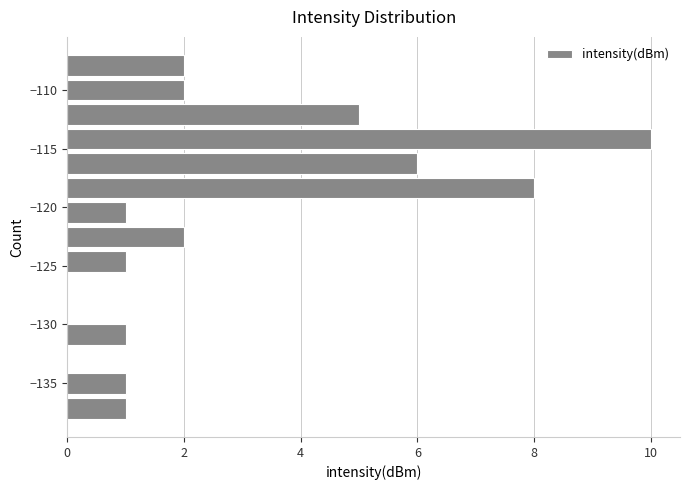

Reading bottom to top, transcribe this chart: for each bar, give the range it covers on the y-axis and its length. Neither the bar edges nor the lengths are printed on the chart, so give them approximately, as read against the axes.

-138.5 to -136.0: 1
-136.0 to -134.0: 1
-134.0 to -132.0: 0
-132.0 to -130.0: 1
-130.0 to -128.0: 0
-128.0 to -125.5: 0
-125.5 to -123.5: 1
-123.5 to -121.5: 2
-121.5 to -119.5: 1
-119.5 to -117.5: 8
-117.5 to -115.0: 6
-115.0 to -113.0: 10
-113.0 to -111.0: 5
-111.0 to -109.0: 2
-109.0 to -107.0: 2